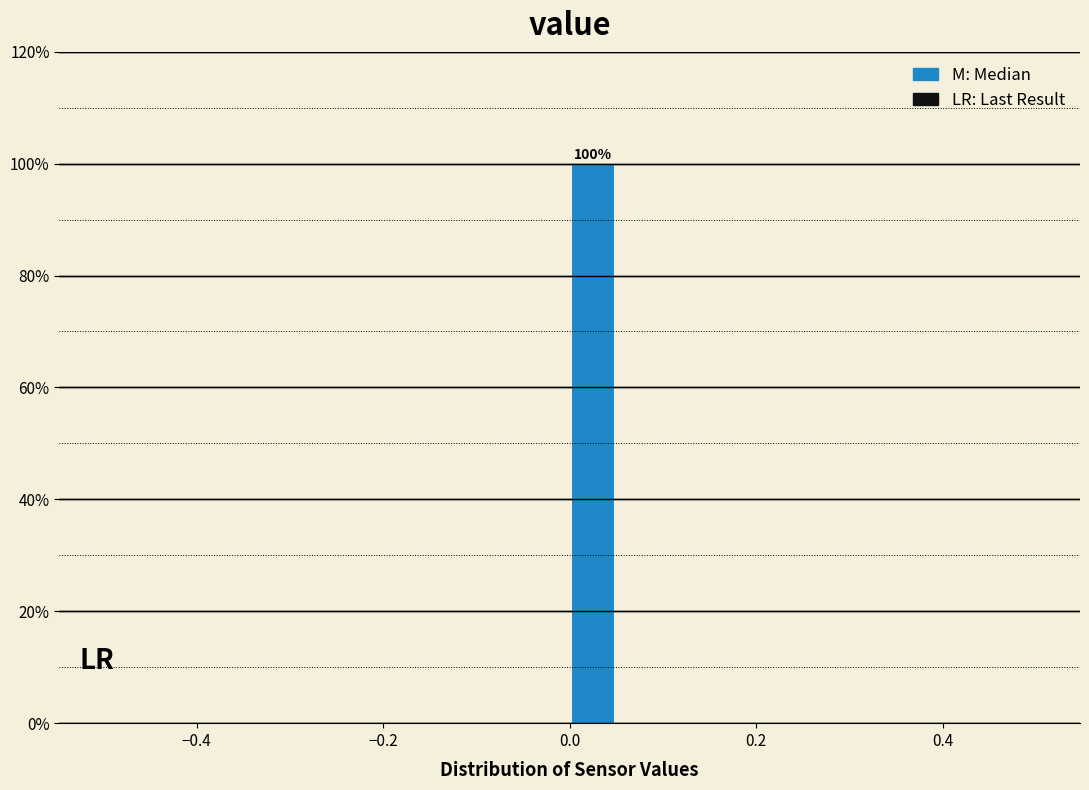

Read against the x-axis, roughly where is the centre of the tallest bar?

0.02